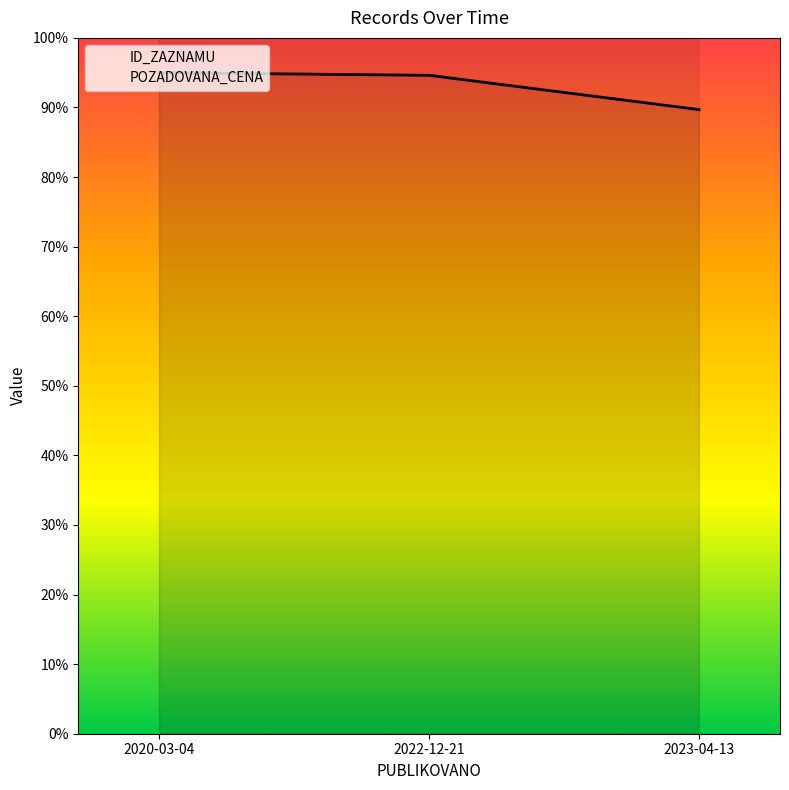

Which series has the largest range (max minus min)?

POZADOVANA_CENA